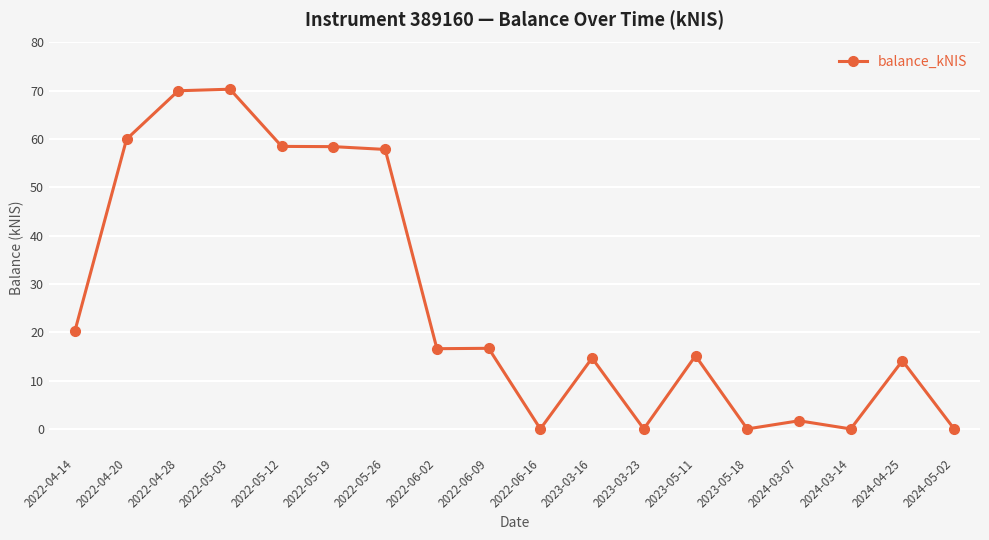

What is the change in value from 2022-06-09 to 2024-05-02?

-16.7